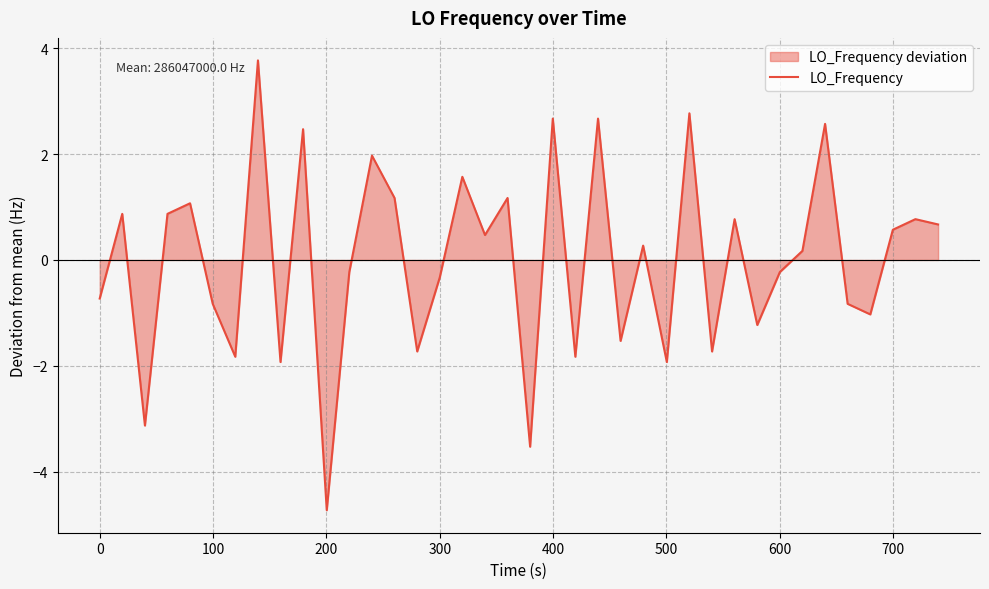

What is the value of the 16th point from the left?

-0.3